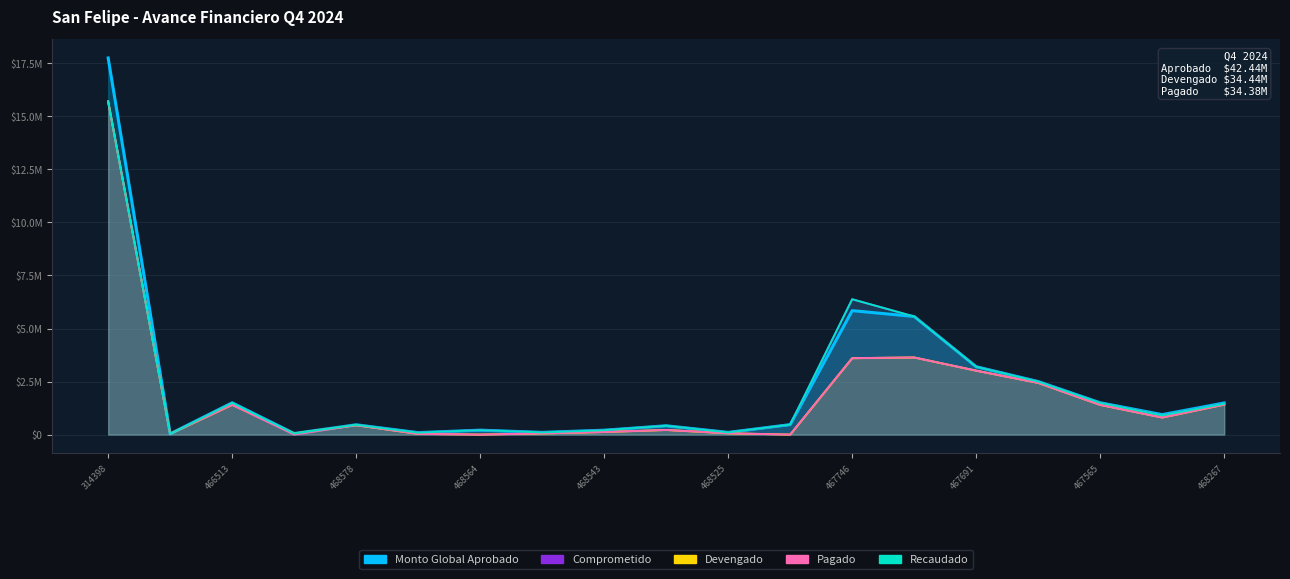

Where is the first local maximum for COMPROMETIDO?

466513